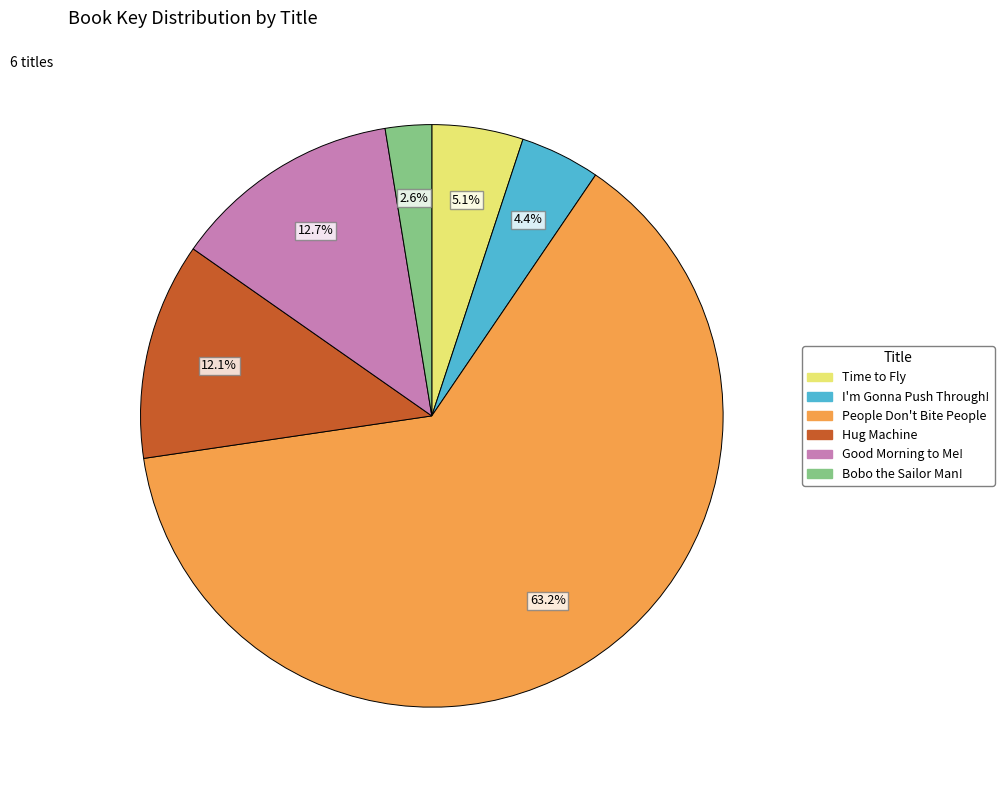

Combined, do I'm Gonna Push Through! and People Don't Bite People account for over 50%?

Yes